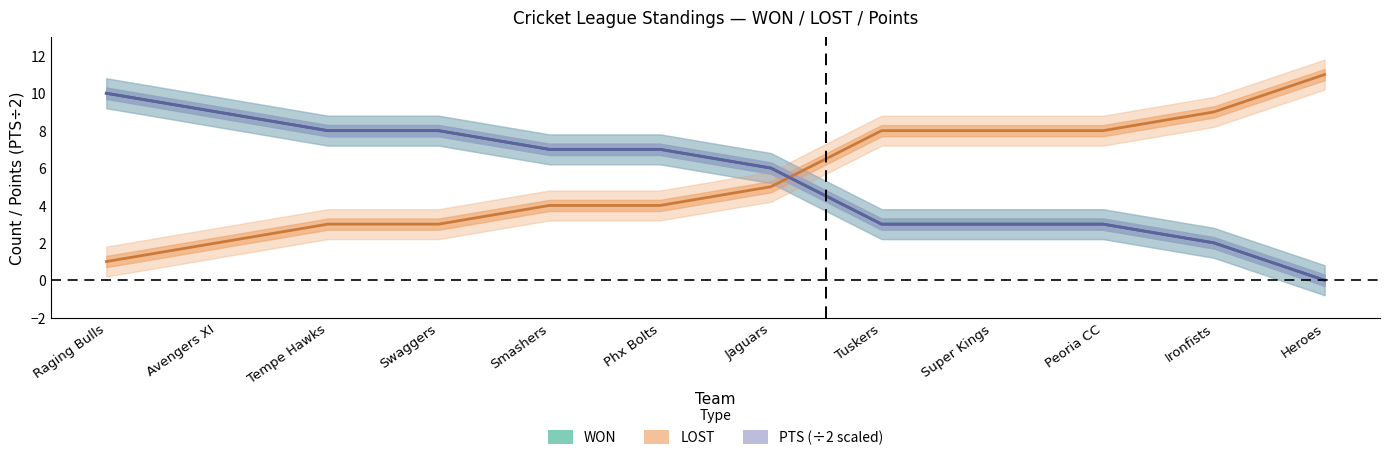

Reading left to right, what are all the values shown in this chart?

WON: Raging Bulls=10	Avengers XI=9	Tempe Hawks=8	Swaggers=8	Smashers=7	Phx Bolts=7	Jaguars=6	Tuskers=3	Super Kings=3	Peoria CC=3	Ironfists=2	Heroes=0
LOST: Raging Bulls=1	Avengers XI=2	Tempe Hawks=3	Swaggers=3	Smashers=4	Phx Bolts=4	Jaguars=5	Tuskers=8	Super Kings=8	Peoria CC=8	Ironfists=9	Heroes=11
PTS (÷2): Raging Bulls=10	Avengers XI=9	Tempe Hawks=8	Swaggers=8	Smashers=7	Phx Bolts=7	Jaguars=6	Tuskers=3	Super Kings=3	Peoria CC=3	Ironfists=2	Heroes=0